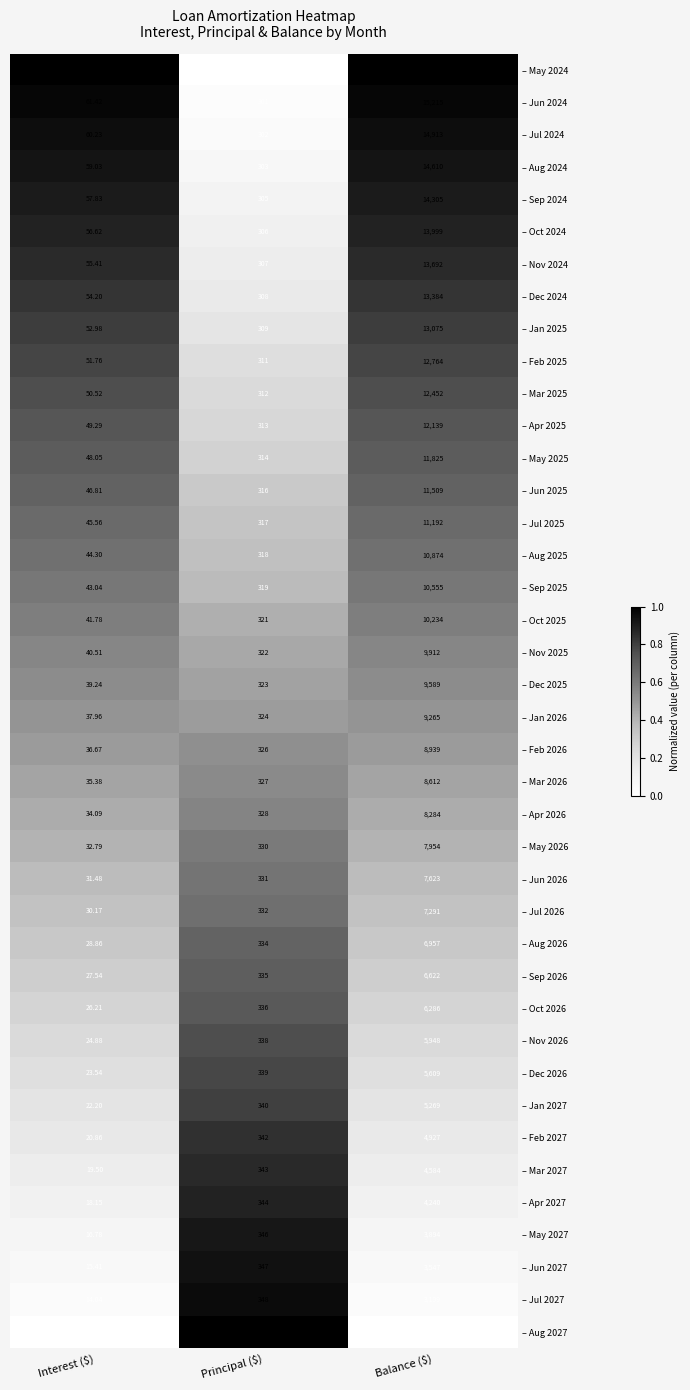

At Interest ($), list the series in order from largest to smallest.

– May 2024, – Jun 2024, – Jul 2024, – Aug 2024, – Sep 2024, – Oct 2024, – Nov 2024, – Dec 2024, – Jan 2025, – Feb 2025, – Mar 2025, – Apr 2025, – May 2025, – Jun 2025, – Jul 2025, – Aug 2025, – Sep 2025, – Oct 2025, – Nov 2025, – Dec 2025, – Jan 2026, – Feb 2026, – Mar 2026, – Apr 2026, – May 2026, – Jun 2026, – Jul 2026, – Aug 2026, – Sep 2026, – Oct 2026, – Nov 2026, – Dec 2026, – Jan 2027, – Feb 2027, – Mar 2027, – Apr 2027, – May 2027, – Jun 2027, – Jul 2027, – Aug 2027